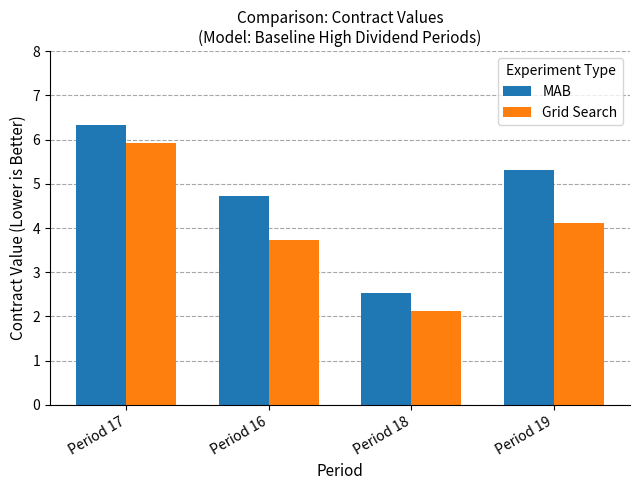

Which series changed the most between Period 17 and Period 18?

MAB